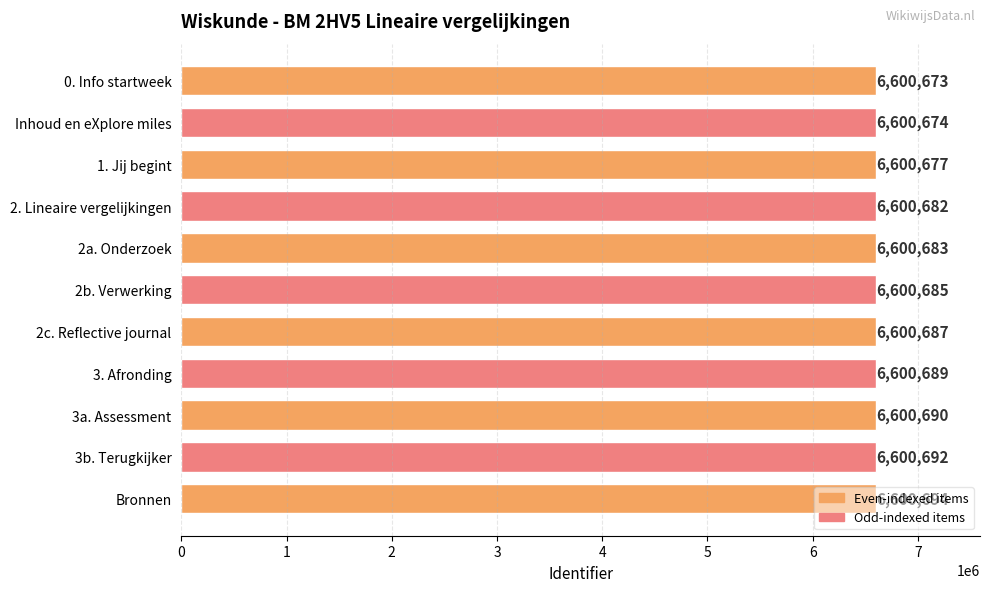

Are the bars horizontal?

Yes